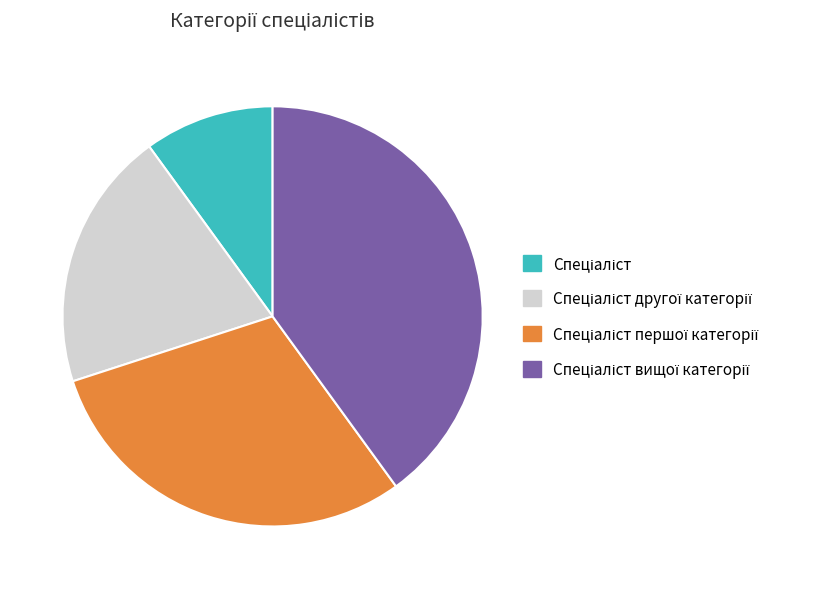

Is there a majority slice in this chart?

No